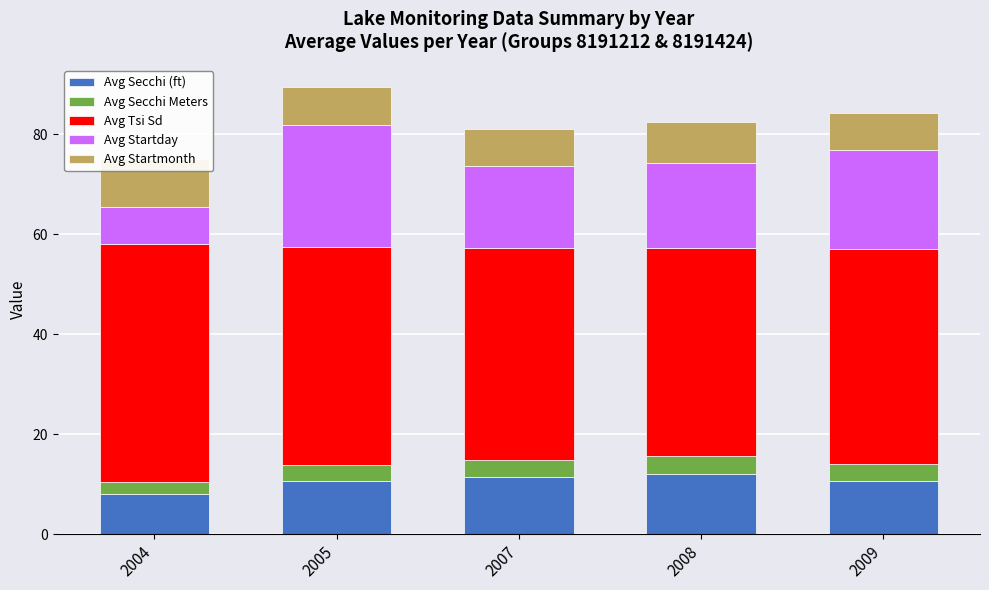

Rank the series at 2005 from highest to lowest value.

Avg Tsi Sd, Avg Startday, Avg Secchi (ft), Avg Startmonth, Avg Secchi Meters